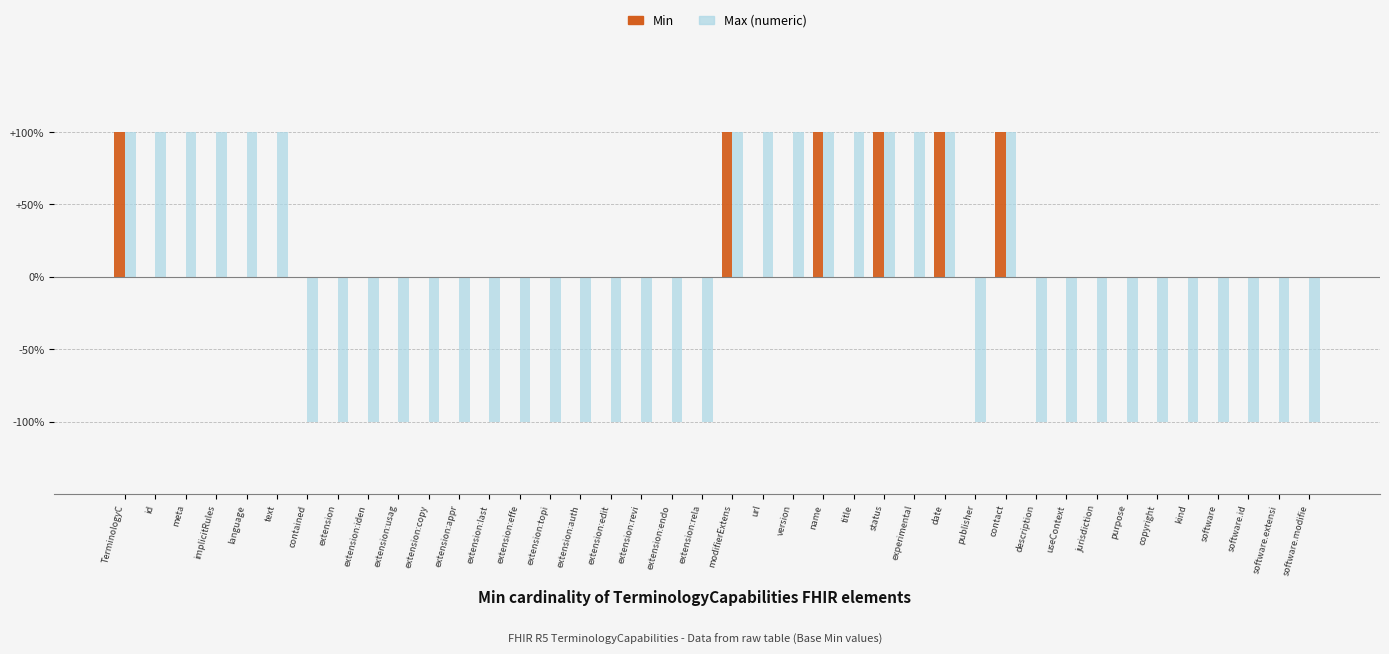

Which series has the widest spread of values?

Max (numeric)